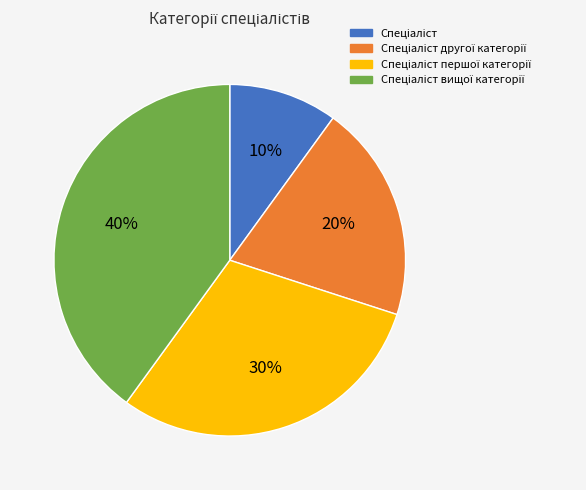

Is there any slice that represents more than half of the pie?

No